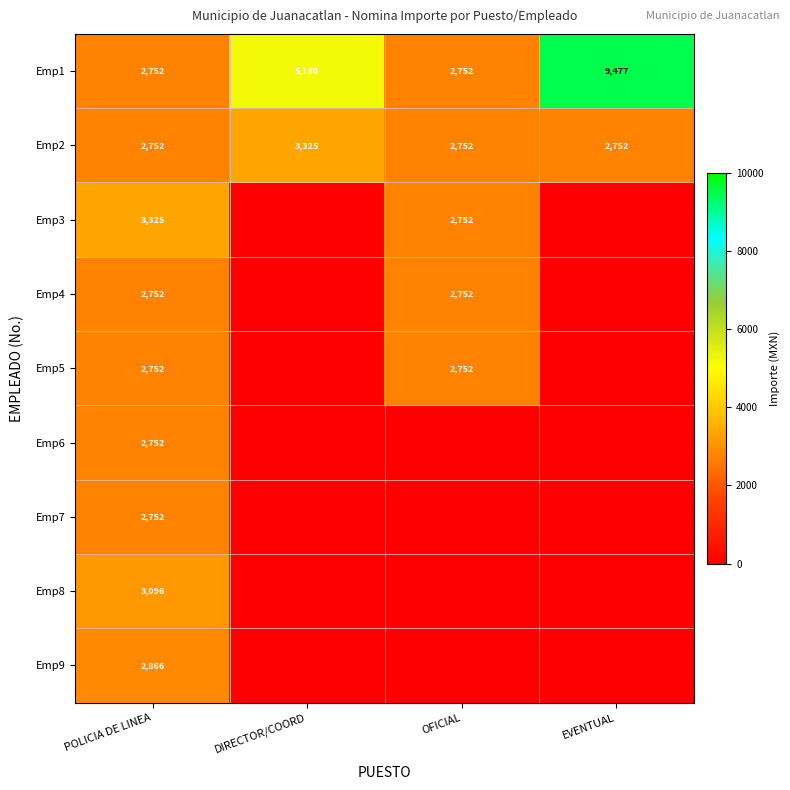

Is it true that Emp9 equals 2866 at POLICIA DE LINEA?

True